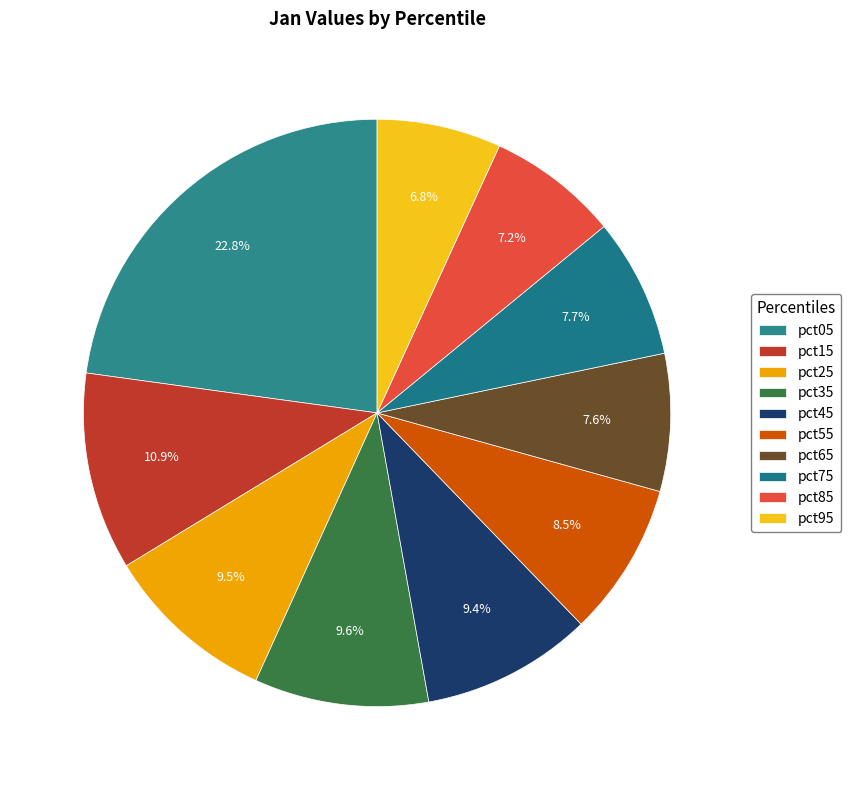

Count the number of slices in the pie.

10